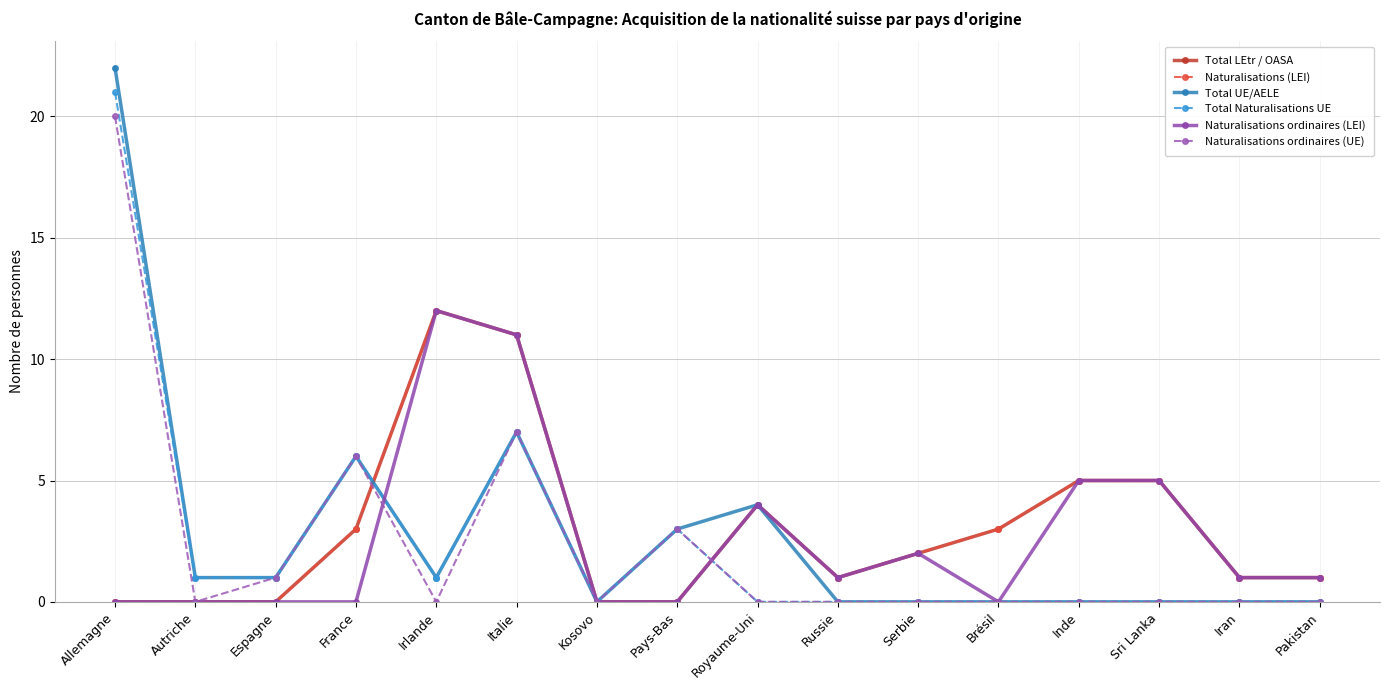

List the series in order of their peak value, highest first.

Total UE/AELE, Total Naturalisations UE, Naturalisations ordinaires (UE), Total LEtr / OASA, Naturalisations (LEI), Naturalisations ordinaires (LEI)